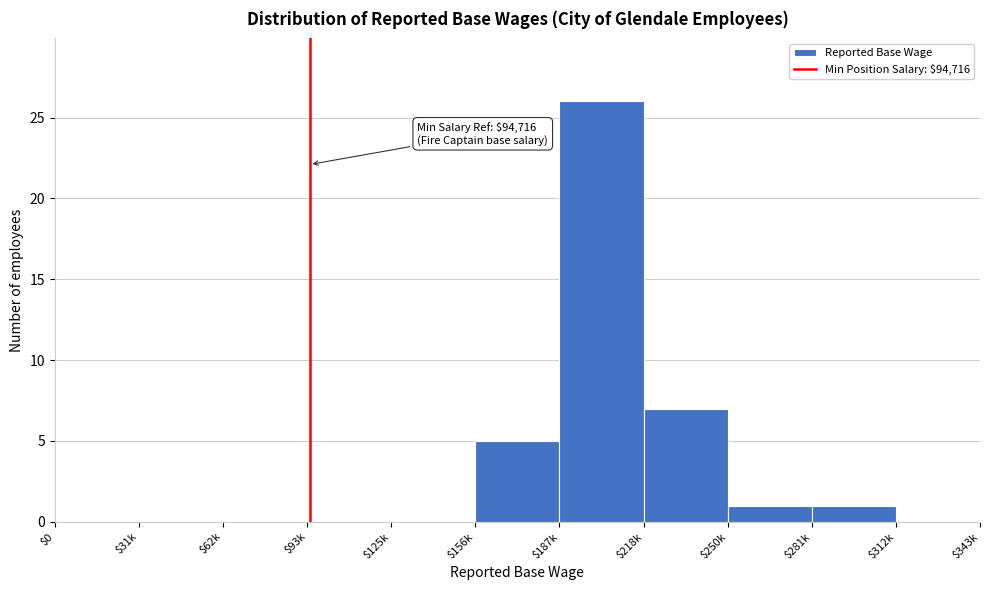

At which category does the chart reach its peak across all series?

$187k